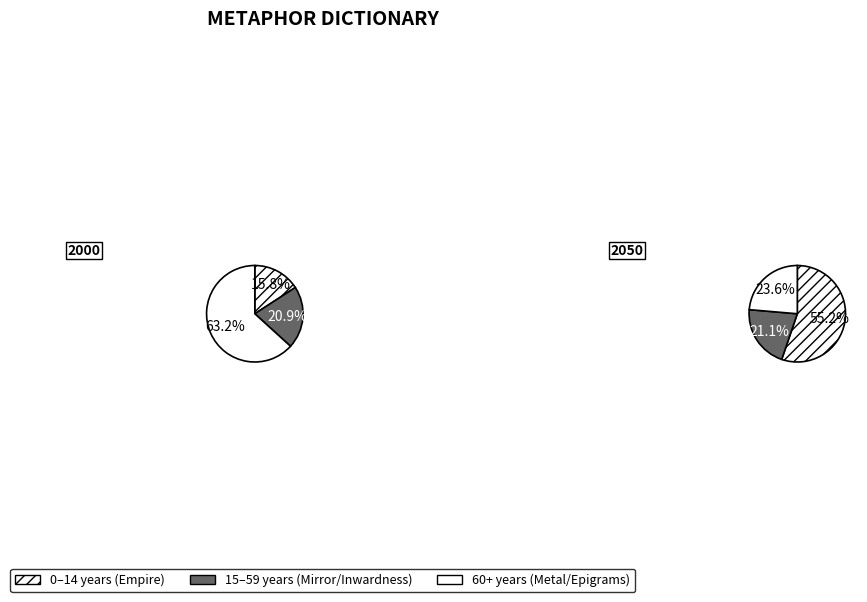

To the nearest percent, what is the average slice percentage?

33%